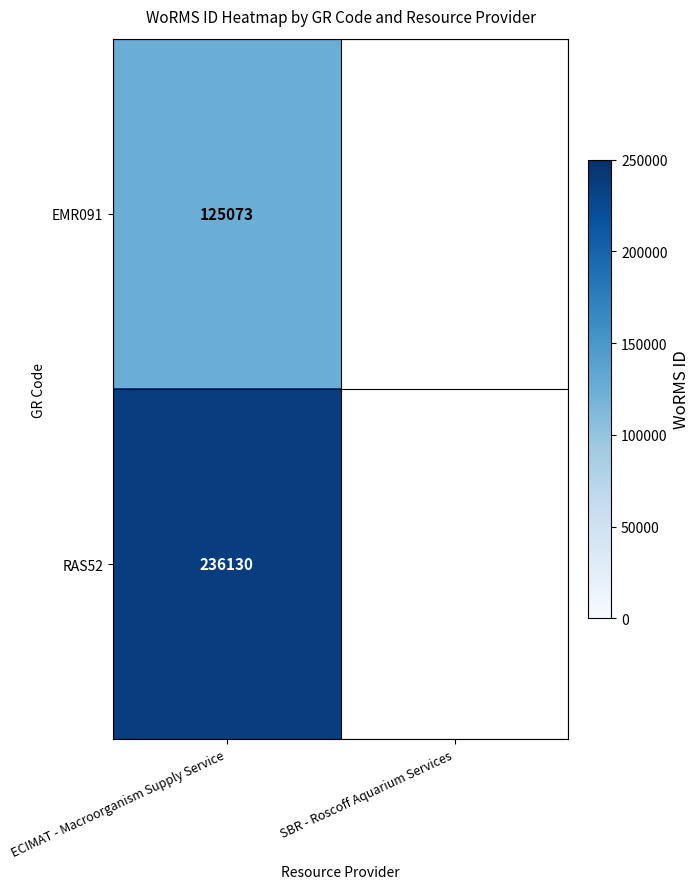

True or false: RAS52 has a value of 236130 at ECIMAT - Macroorganism Supply Service.

True